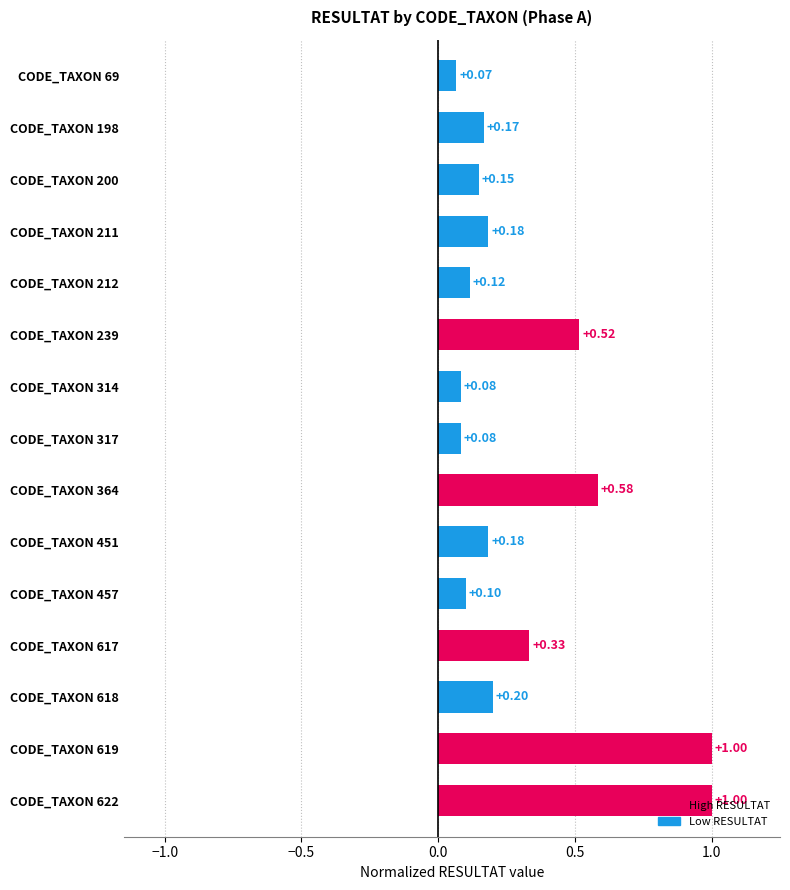

What is the change in value from CODE_TAXON 69 to CODE_TAXON 198?

+0.1